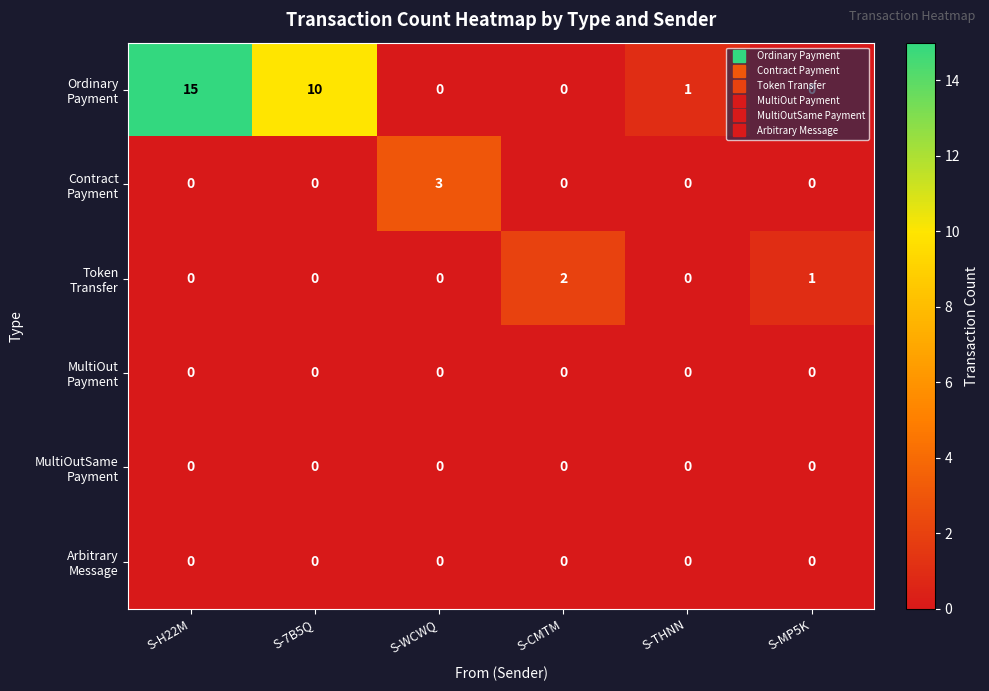

How many series are shown in this chart?

6